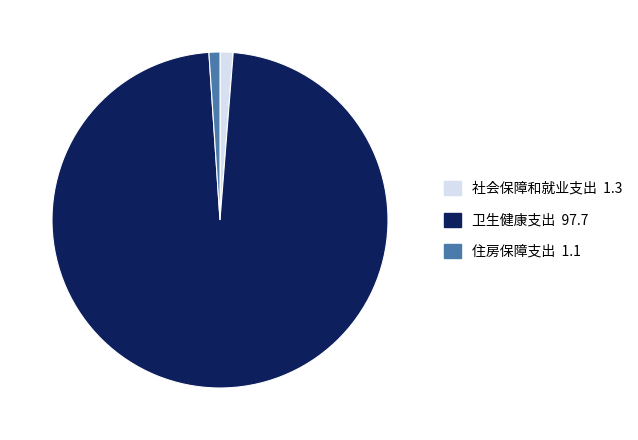

Do 卫生健康支出 and 社会保障和就业支出 together represent more than half of the pie?

Yes